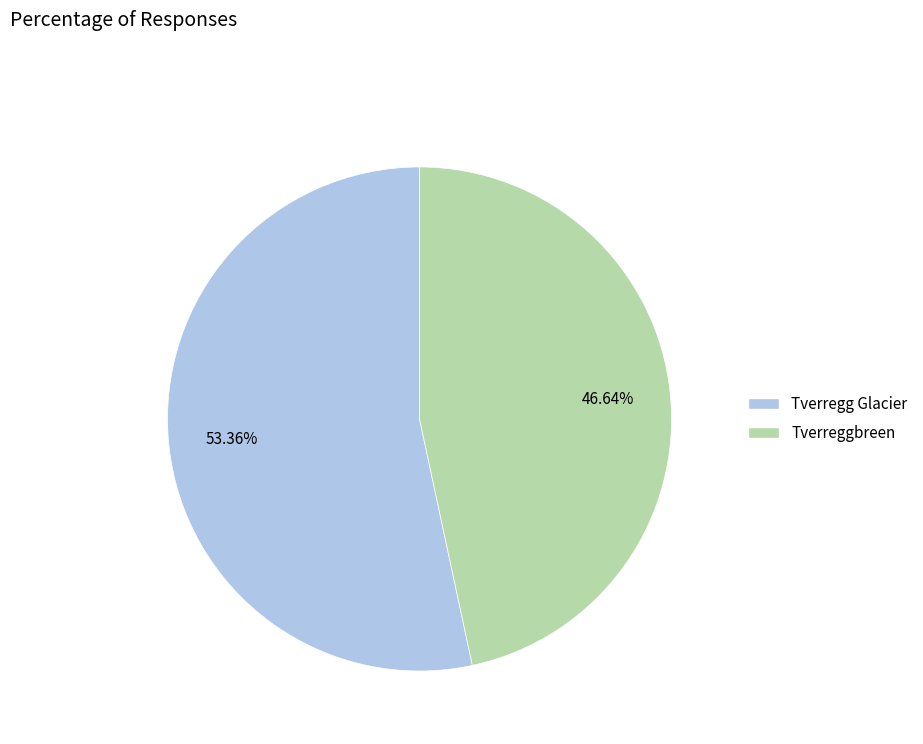

The Tverreggbreen slice represents 47% of the pie. True or false?

True